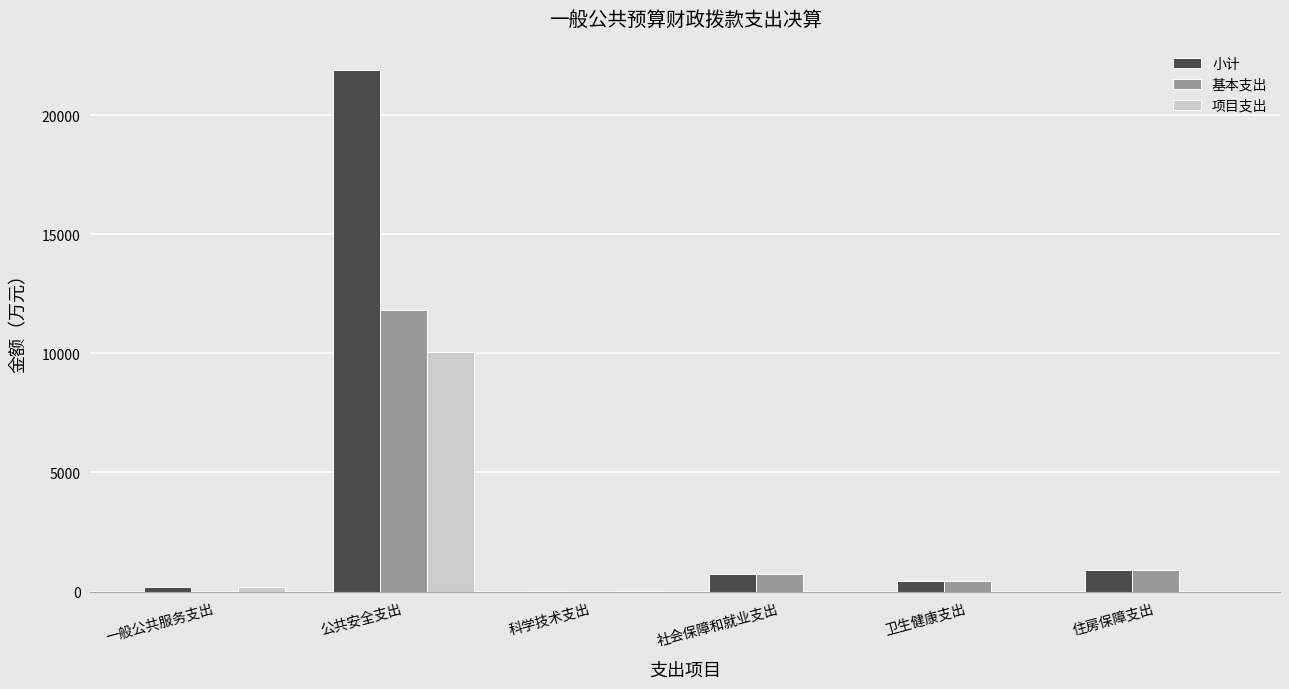

Which label corresponds to the largest value in the chart?

公共安全支出